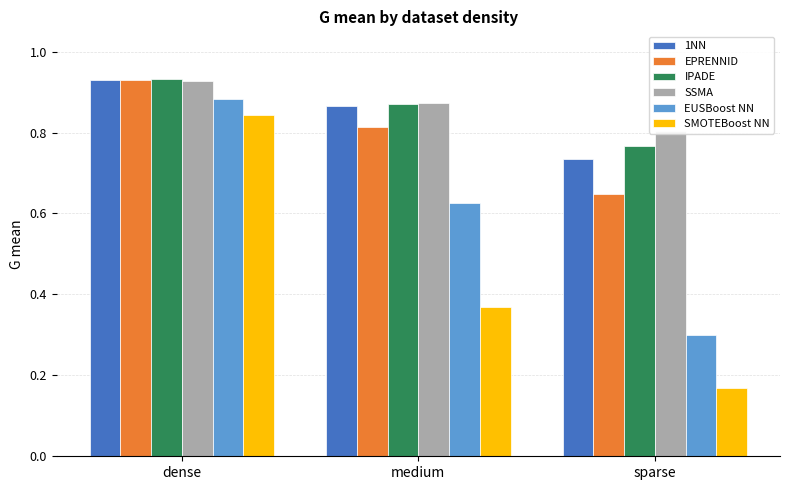

At which label does 1NN reach its peak?

dense